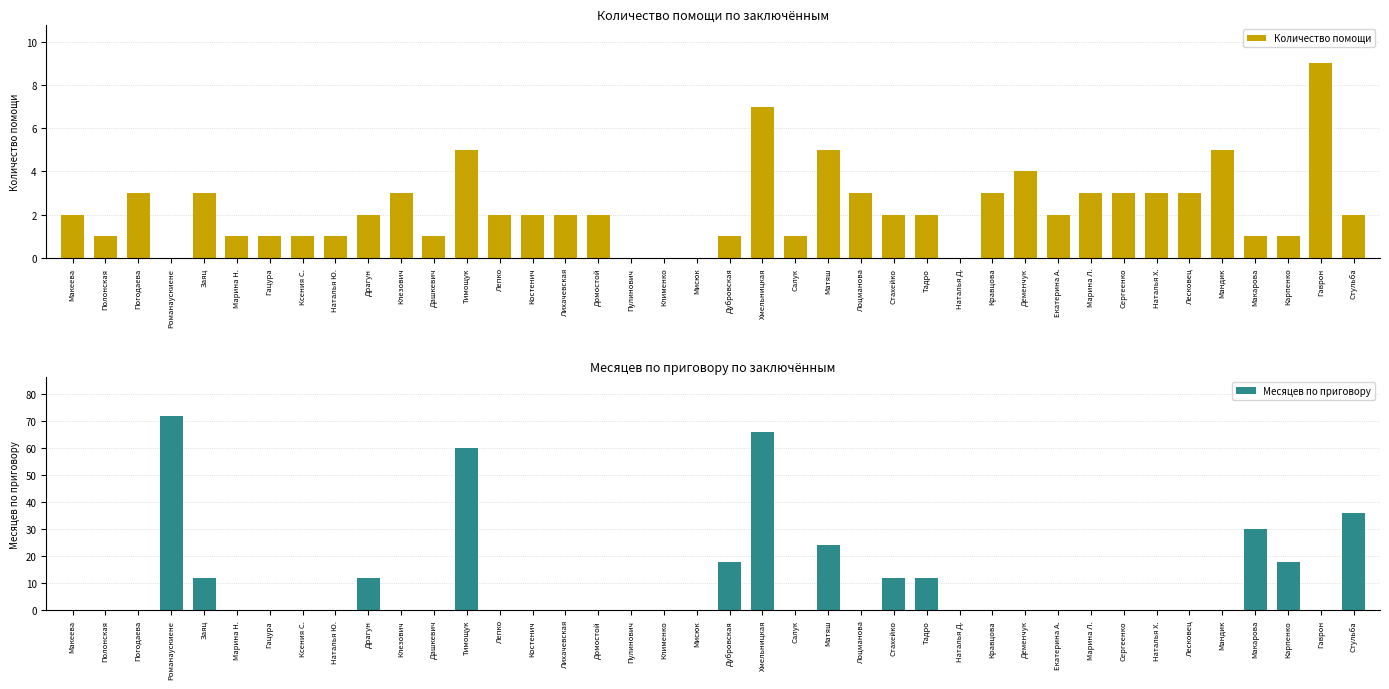

How many data points does each series have?

40